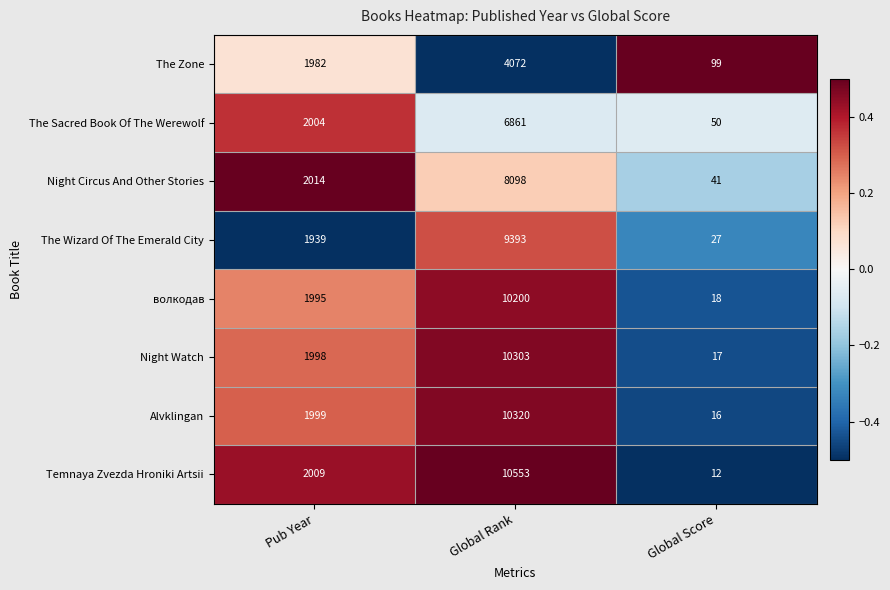

Count the number of categories in the chart.

3